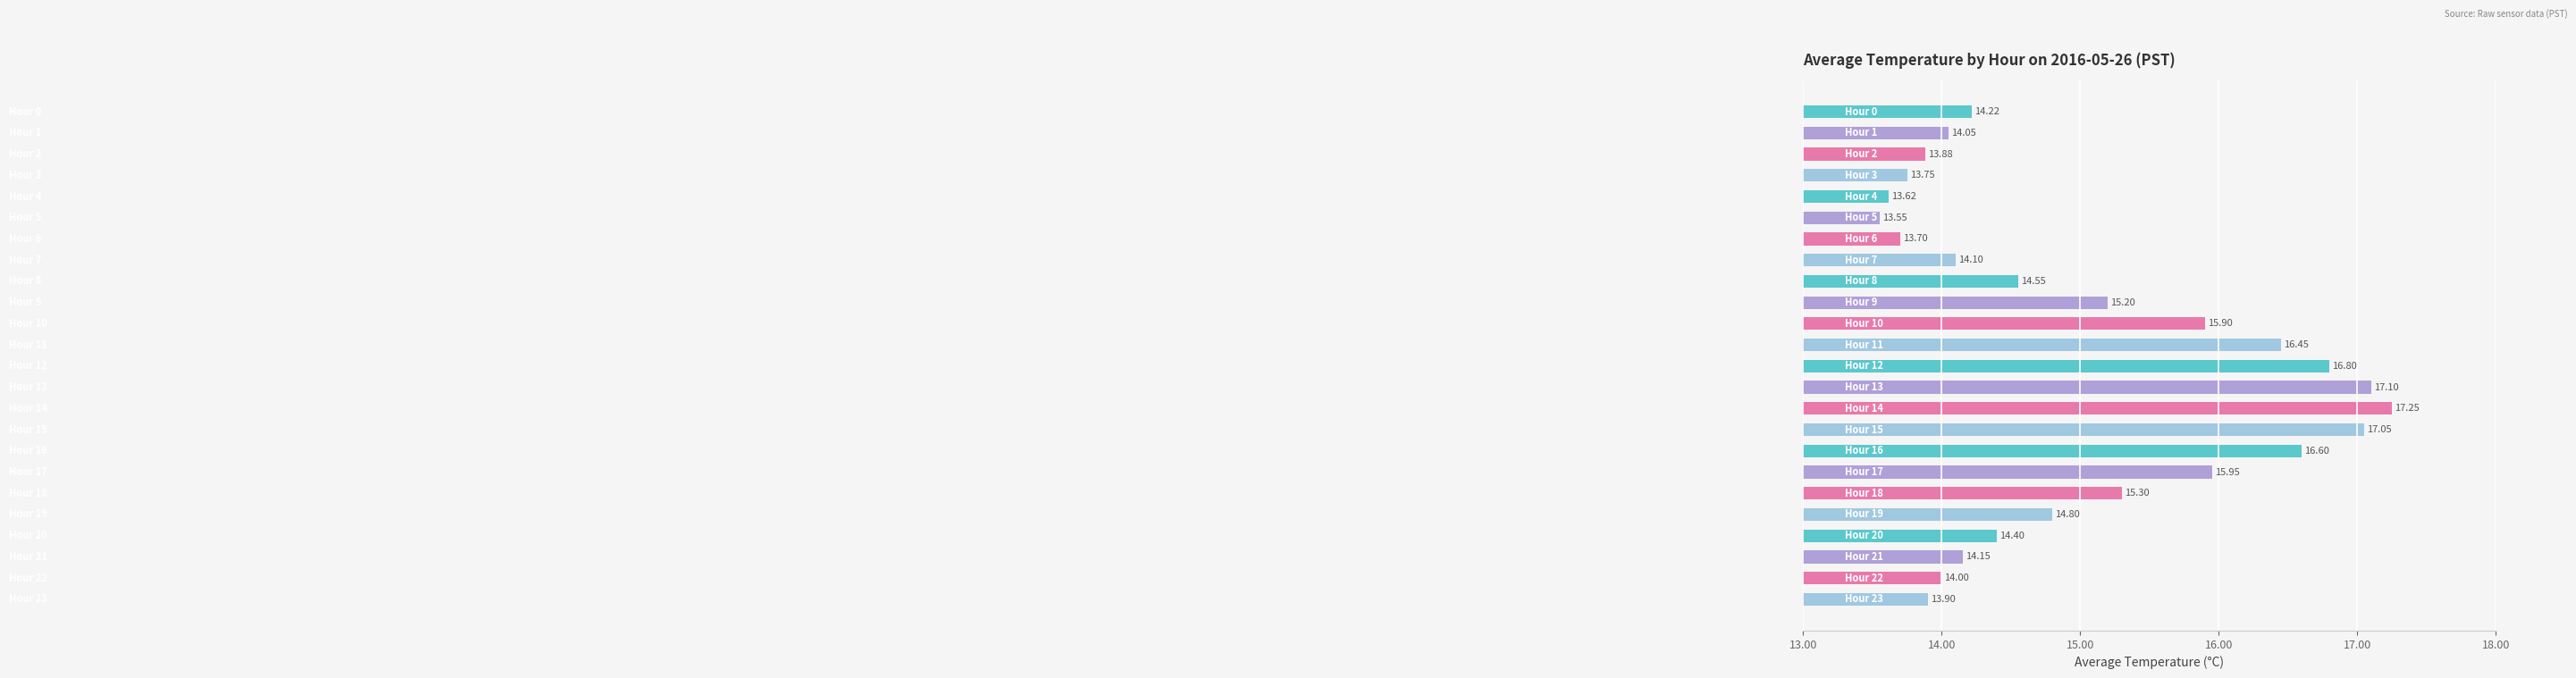

What is the average value?

15.0